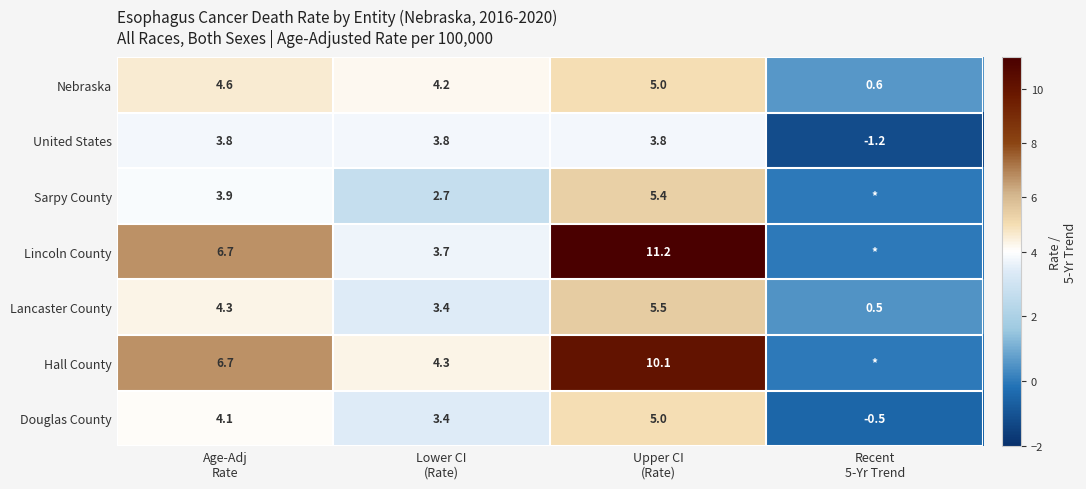

What is the difference between the second highest and minimum values in the United States series?

5.0